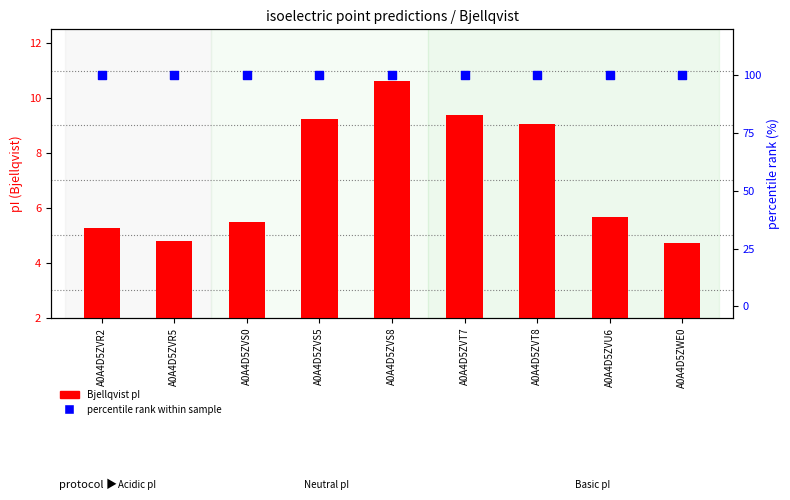

At how many categories does at least one series exceed 12?

9